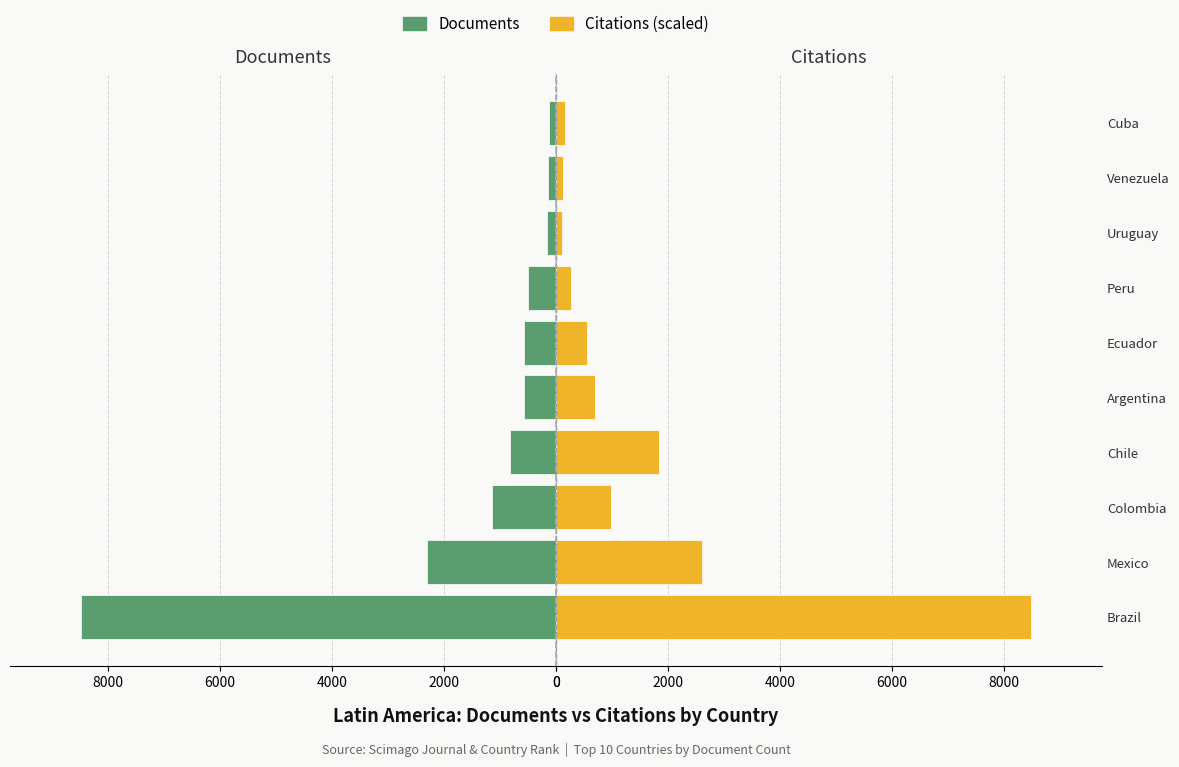

Between Brazil and Argentina, which series saw the biggest shift?

Documents